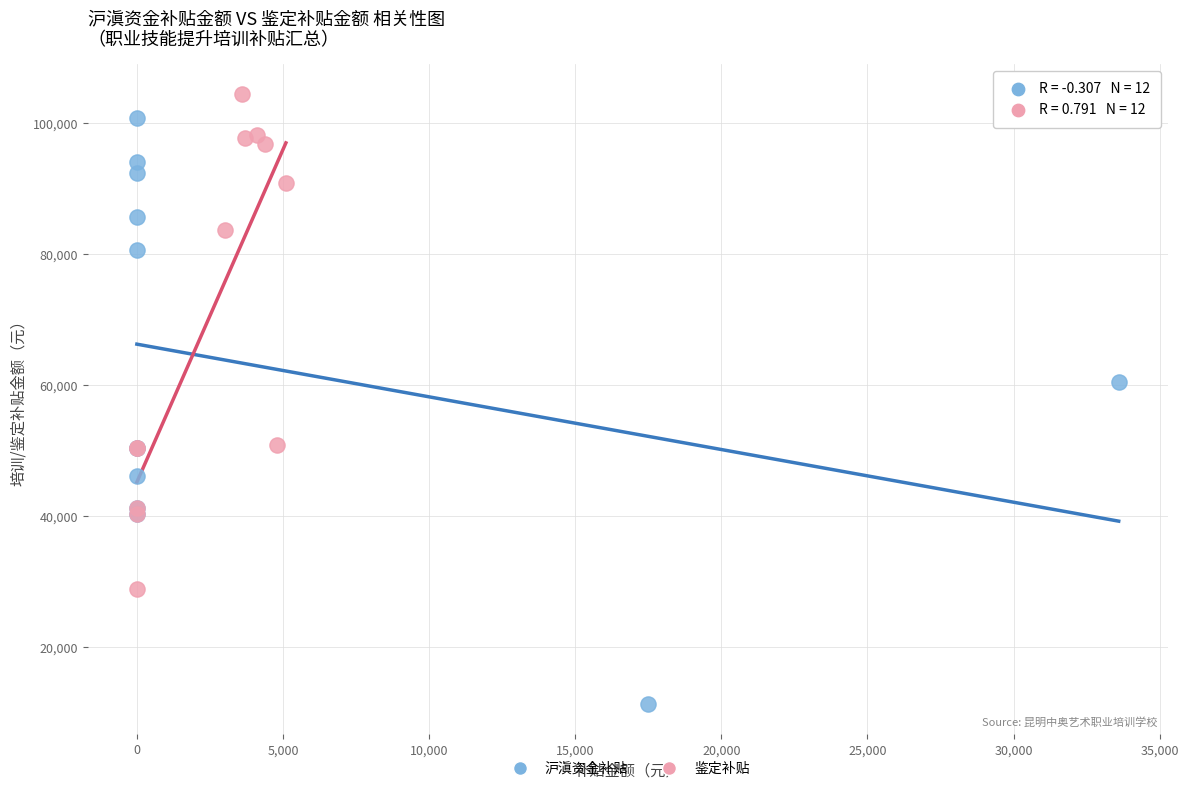

Which series reaches the maximum Y coordinate?

鉴定补贴